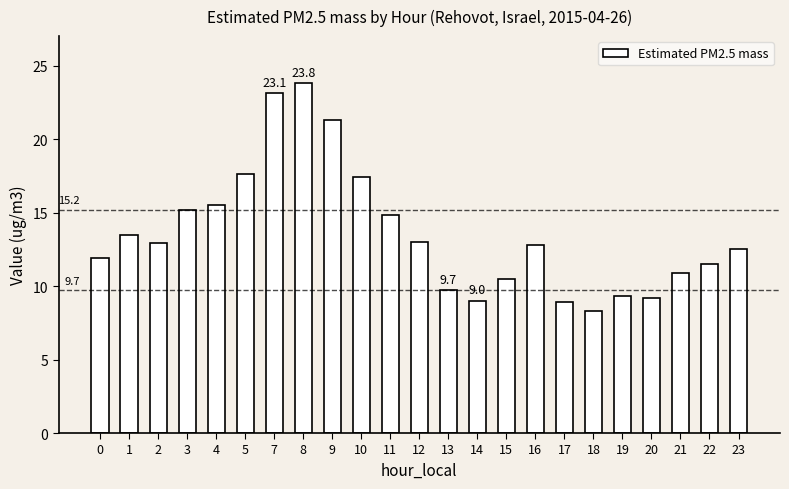

What is the difference between the maximum and minimum values?

15.5